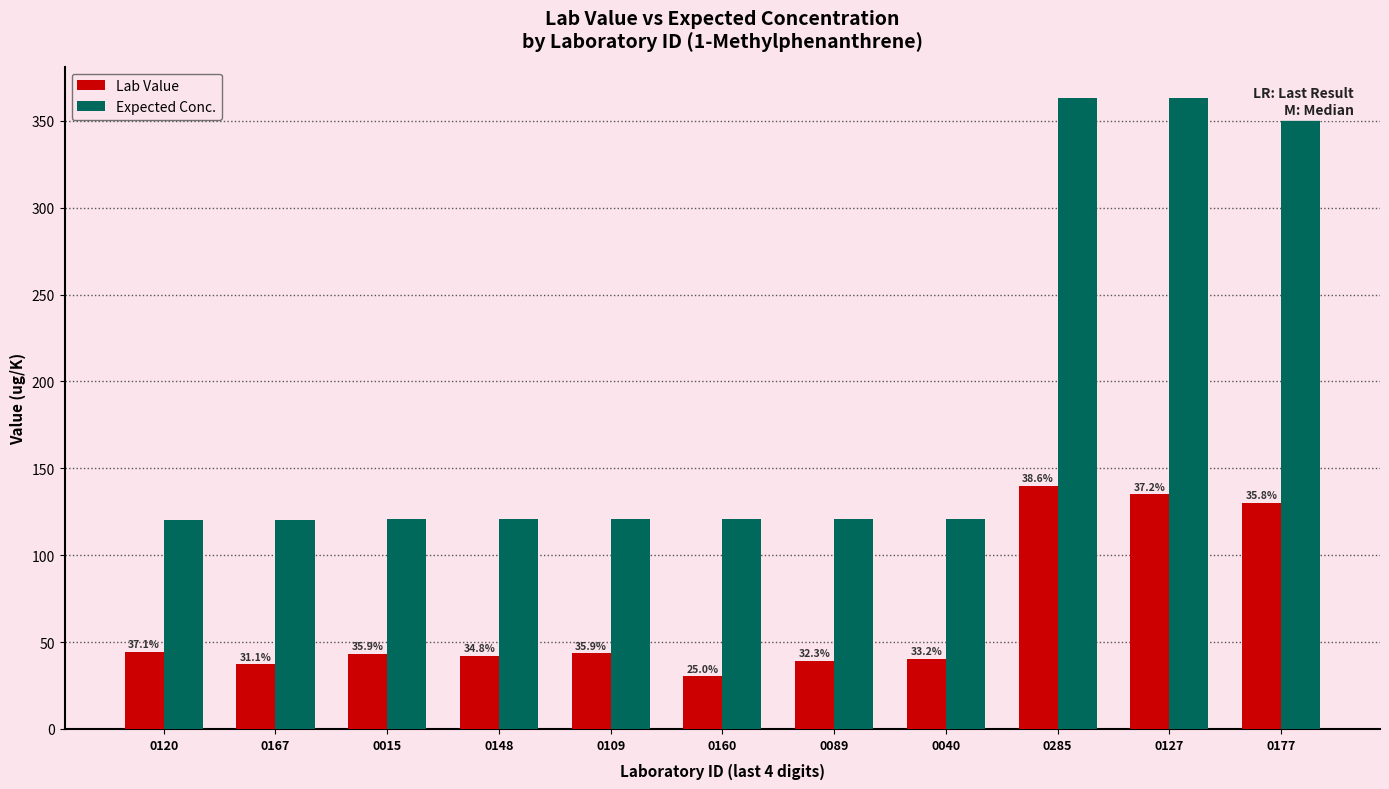

What is the total value across all series at 0015?

164.4